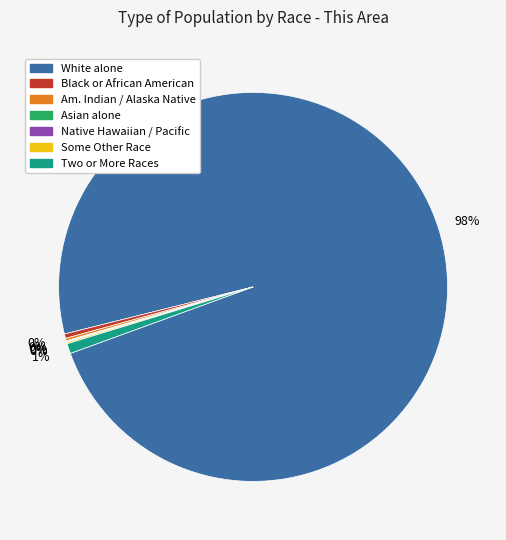

To the nearest percent, what is the average slice percentage?

14%